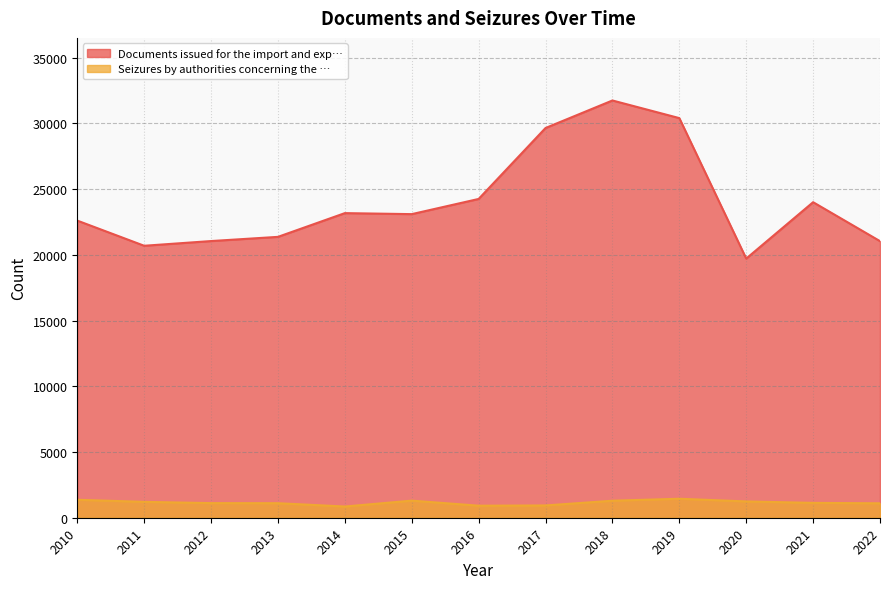

List the labels in order of Seizures by authorities concerning the … value, smallest first.

2014, 2016, 2017, 2022, 2013, 2012, 2021, 2011, 2020, 2018, 2015, 2010, 2019